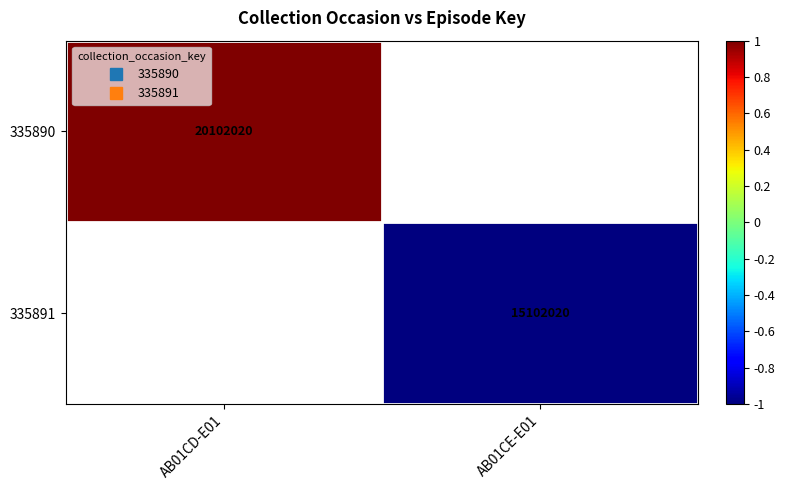

Count the number of categories in the chart.

2